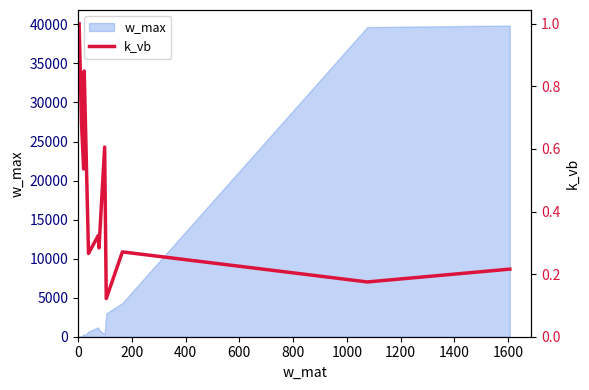

What is the smallest value displayed?

0.1